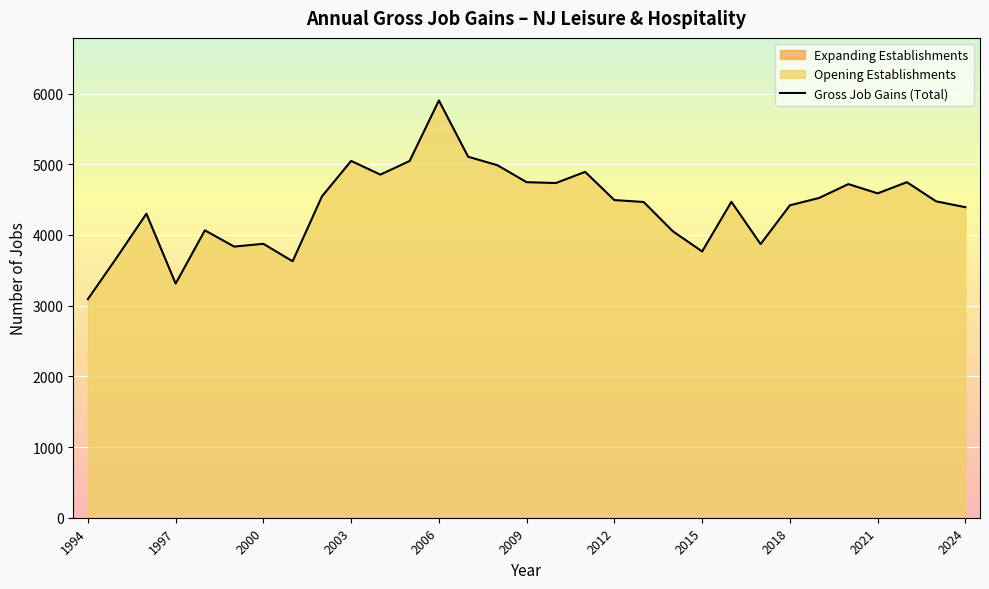

What is the minimum value for Gross Job Gains (Total)?

3093